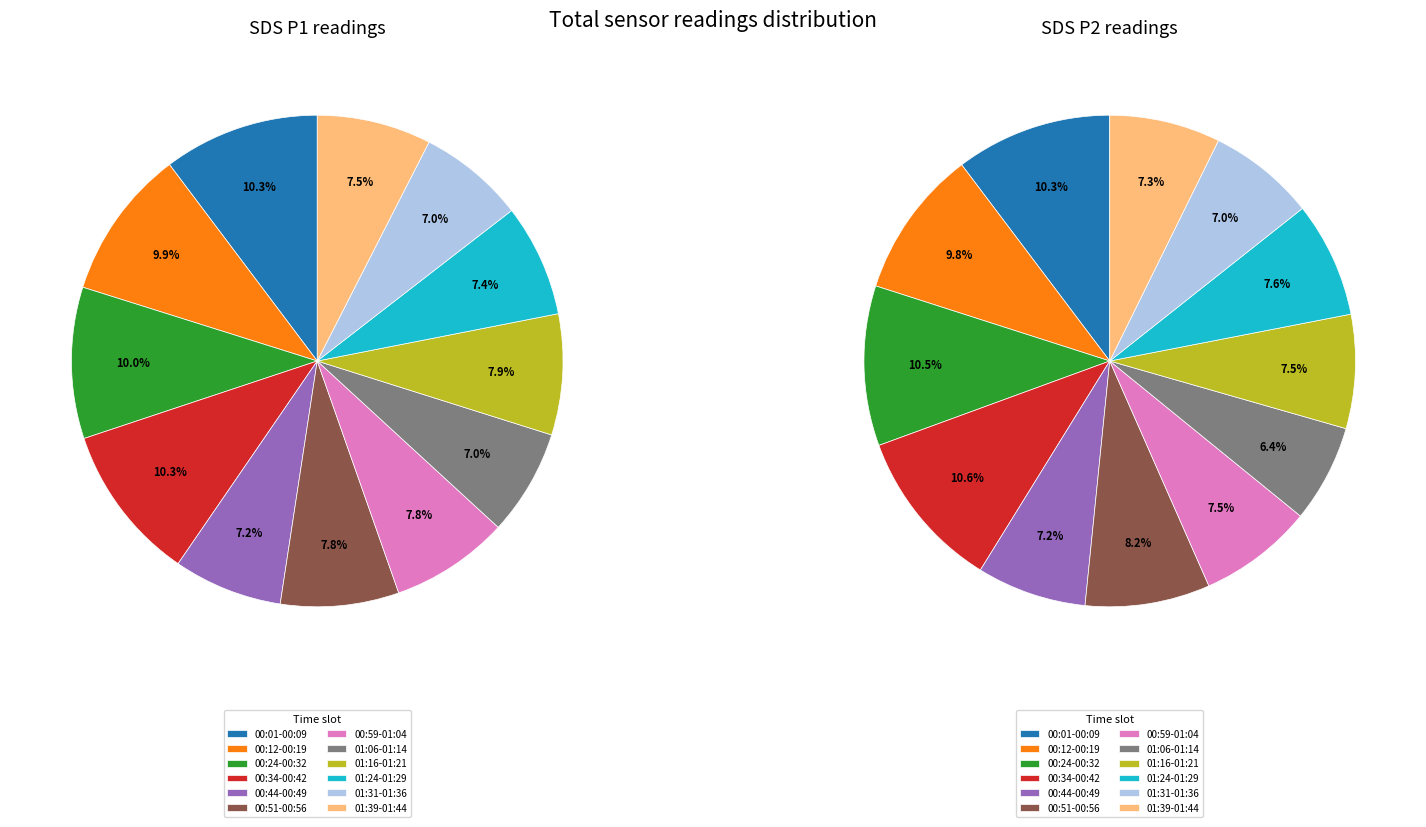

Which slice is the smallest?

01:14